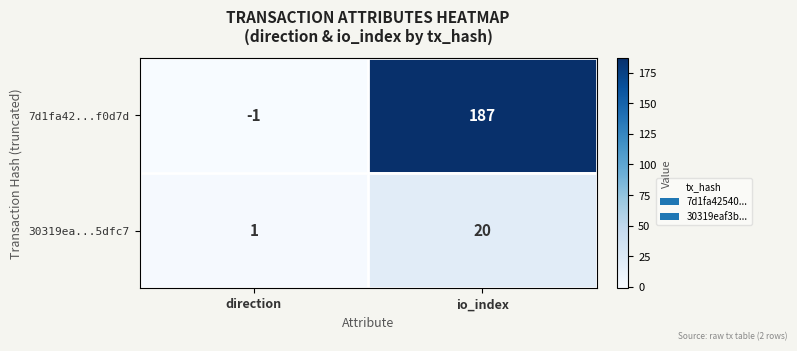

At io_index, list the series in order from largest to smallest.

7d1fa42...f0d7d, 30319ea...5dfc7